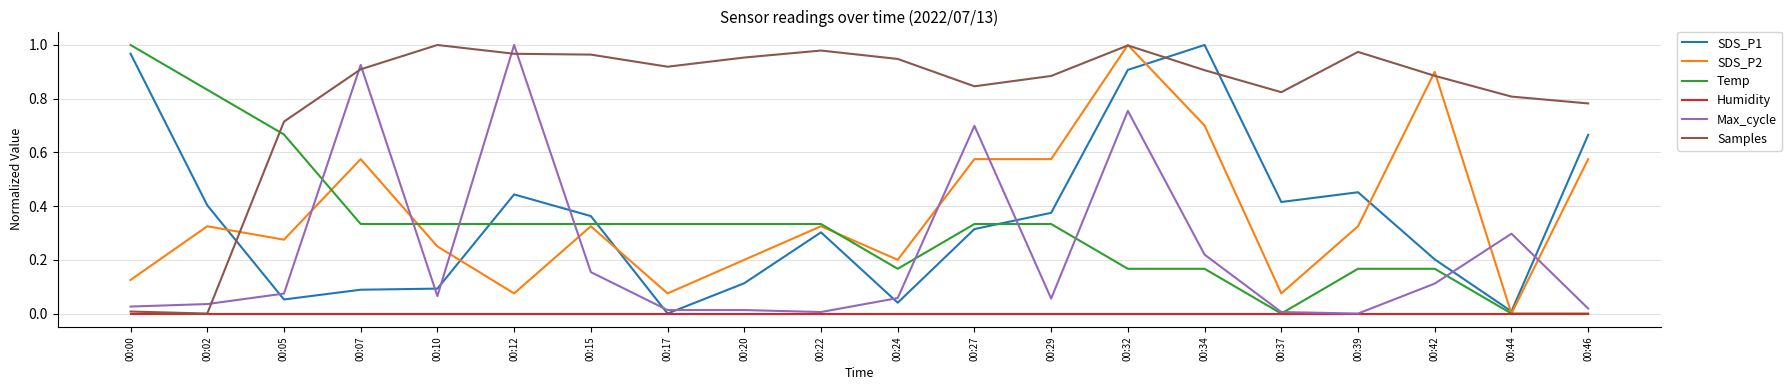

Which series ends up on top after the final intersection of SDS_P1 and Temp?

SDS_P1